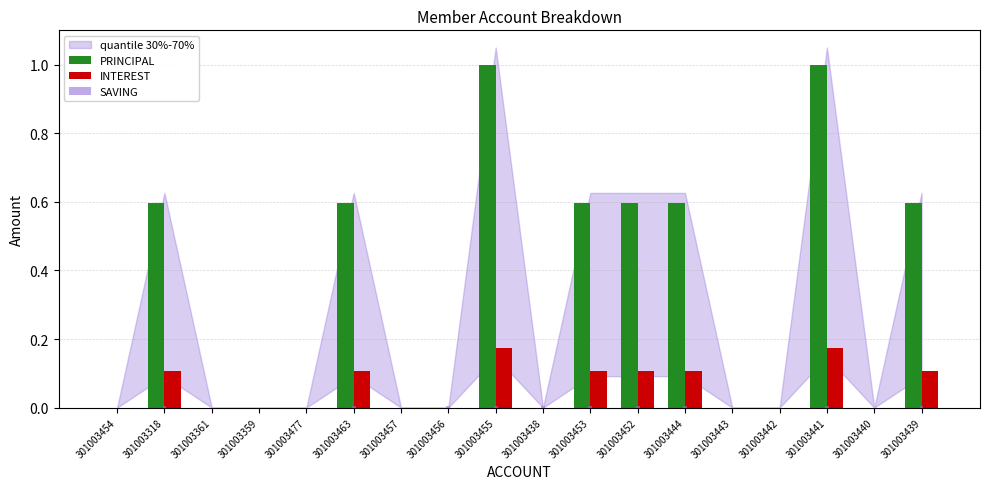

What is the maximum value shown in the chart?

1.0